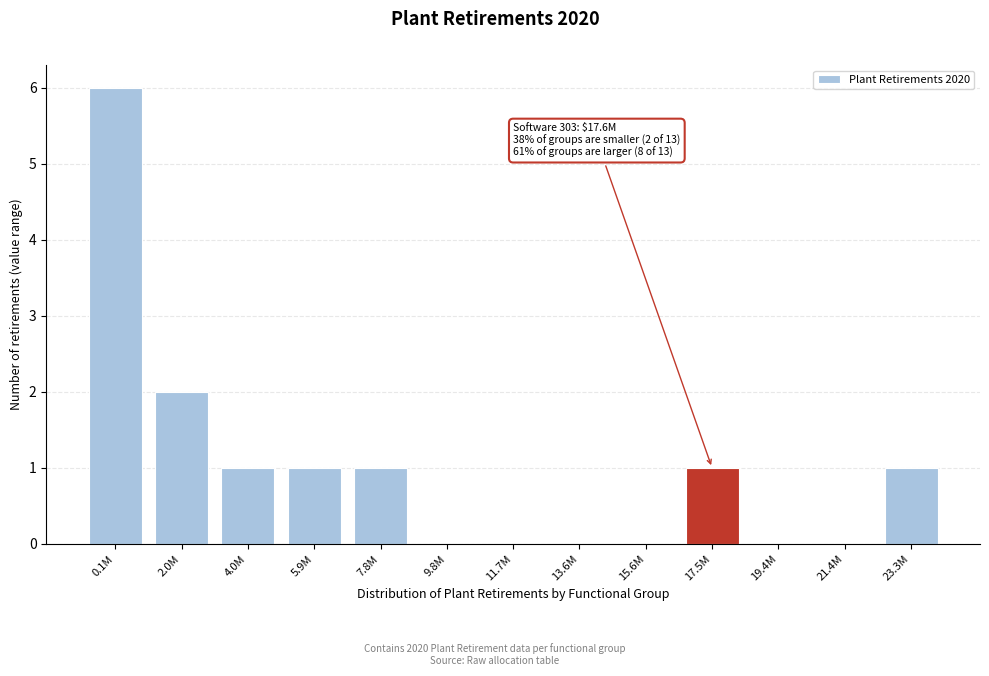

Reading right to left, what are all the values shown in this chart?

23.3M=1	21.4M=0	19.4M=0	17.5M=1	15.6M=0	13.6M=0	11.7M=0	9.8M=0	7.8M=1	5.9M=1	4.0M=1	2.0M=2	0.1M=6